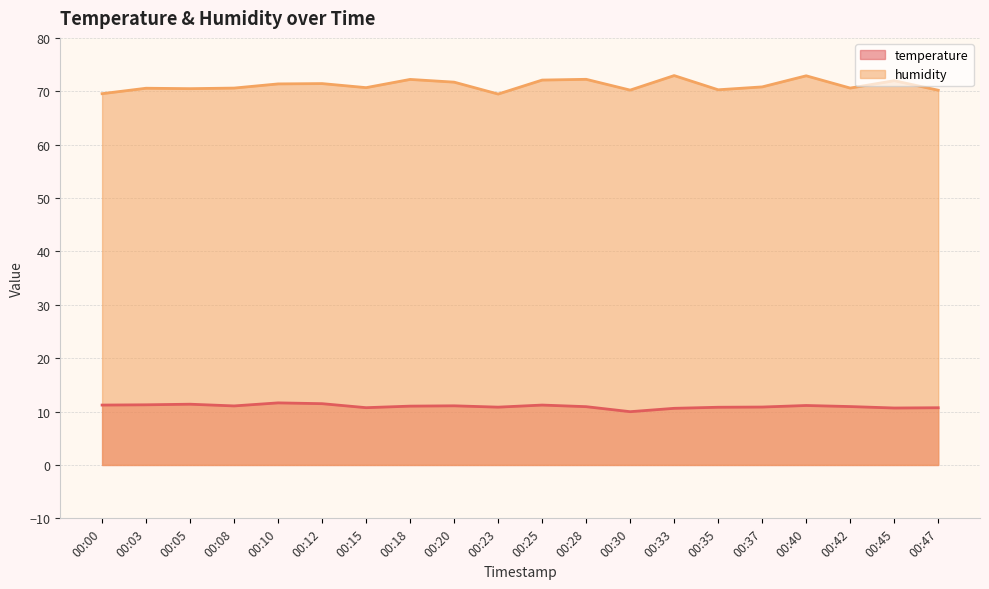

At which category does humidity reach its first local peak?

00:03